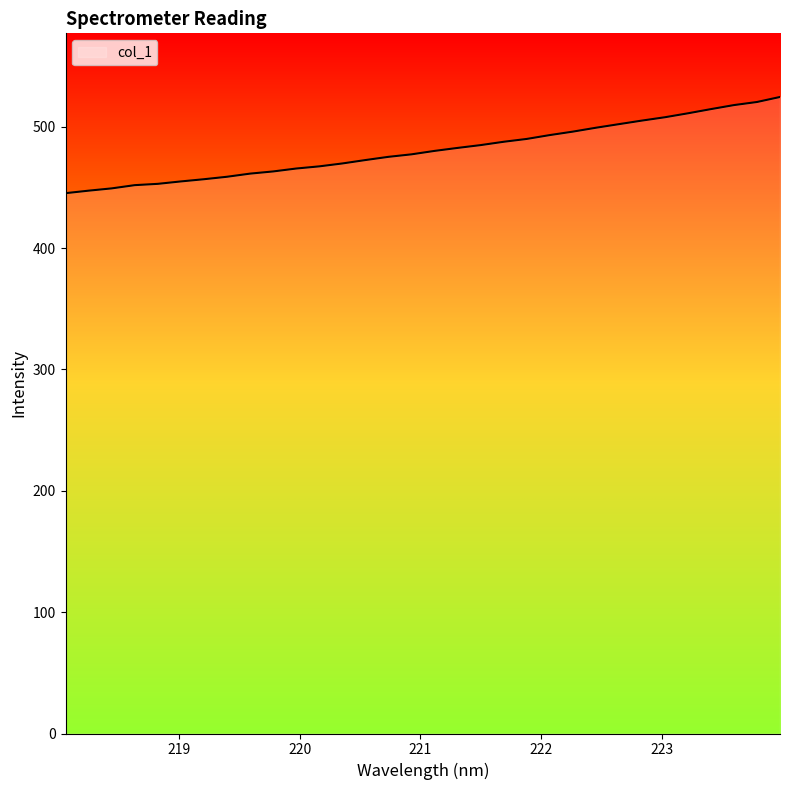

What is the greatest value displayed?

524.5